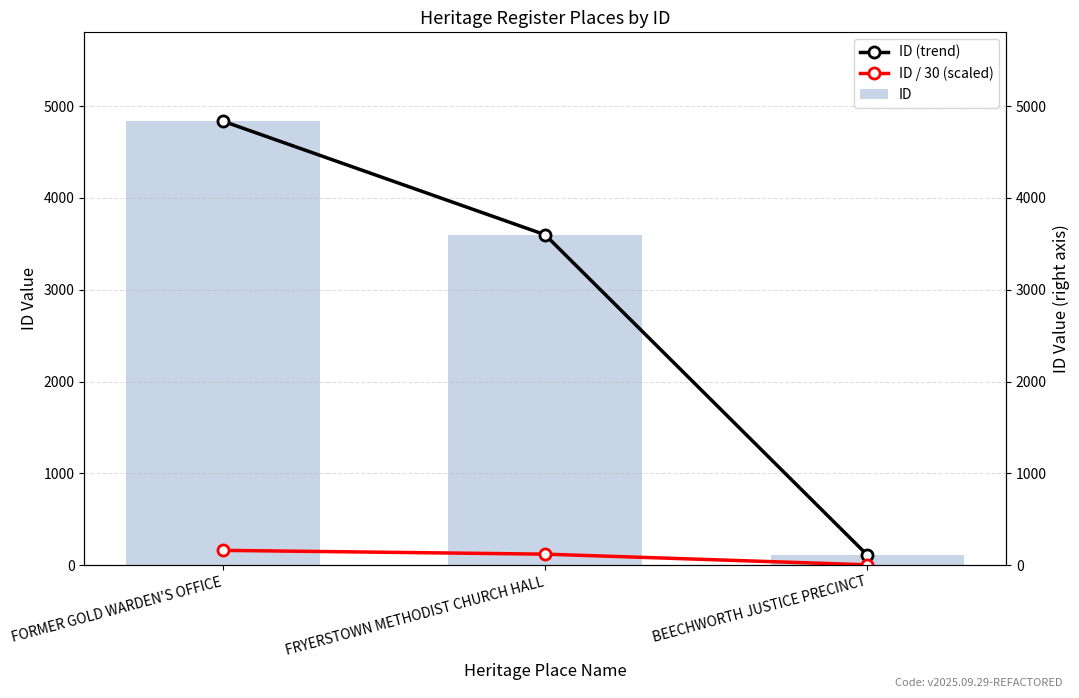

Reading left to right, transcribe all the data shown in this chart.

ID (trend): 4836.0	3598.0	108.0
ID / 30 (scaled): 161.2	119.9	3.6
ID: 4836.0	3598.0	108.0